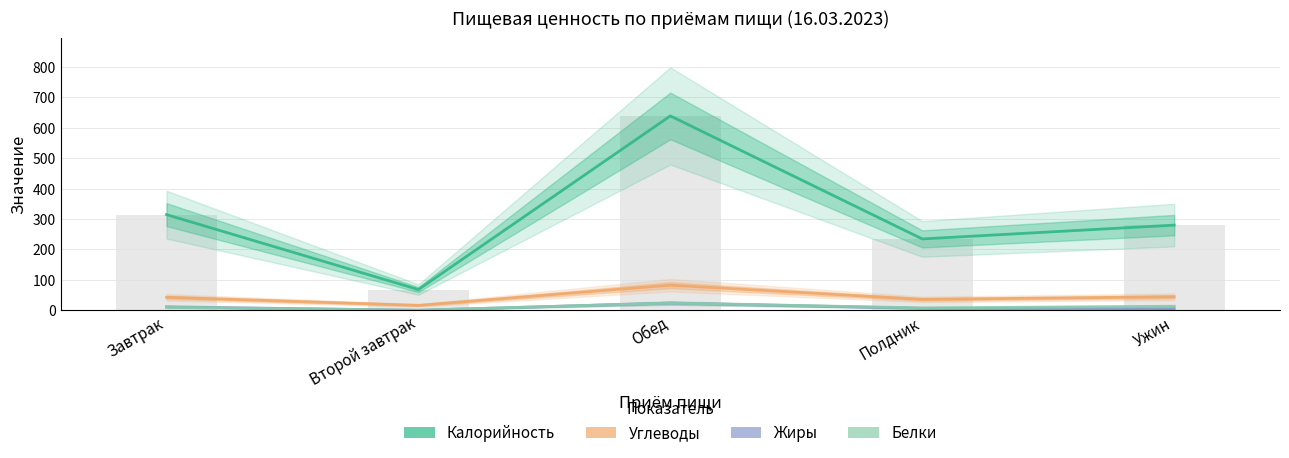

At how many categories does at least one series exceed 65?

5